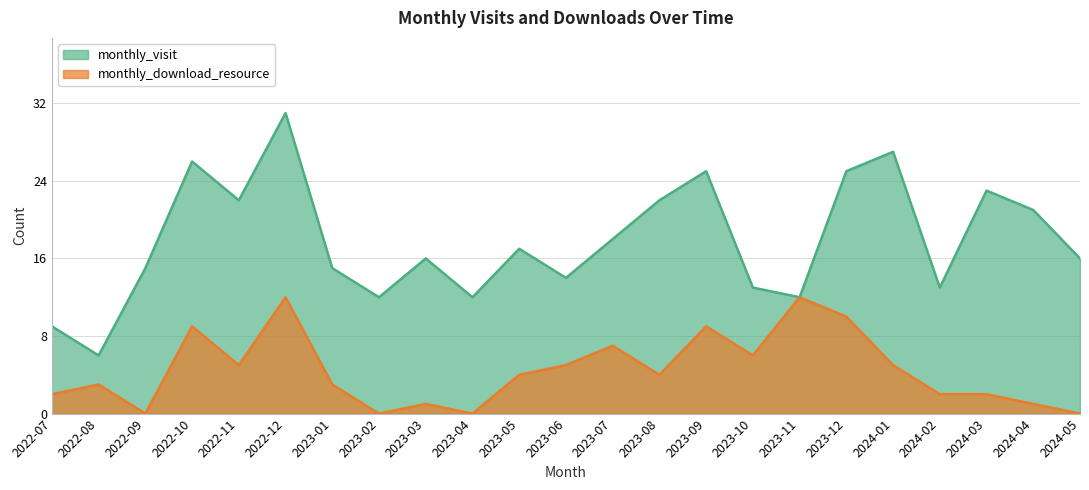

What is the difference between the highest and lowest values at 2023-03?

15